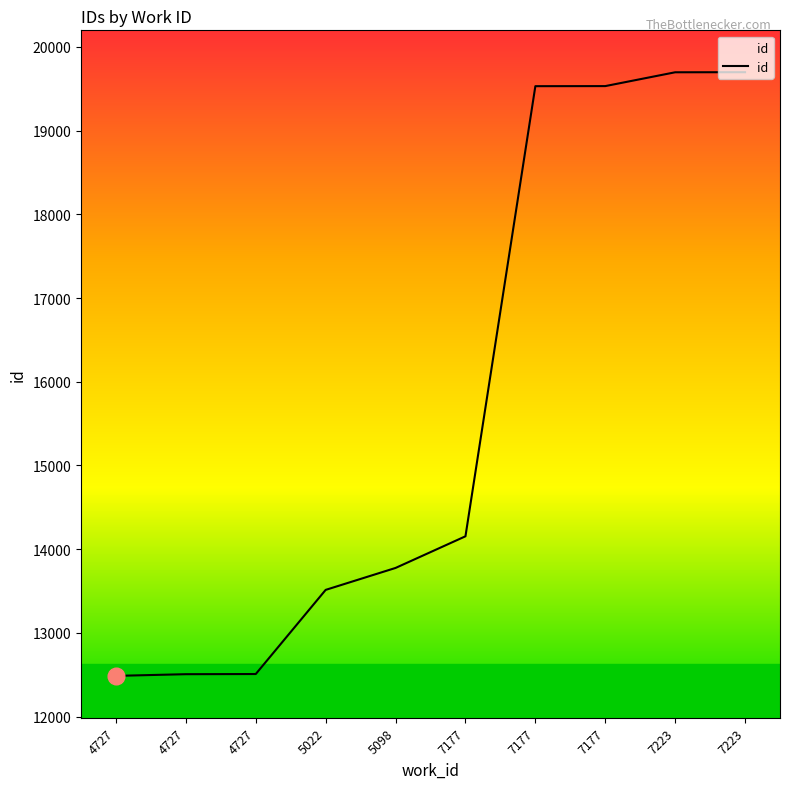

What is the average value?

15740